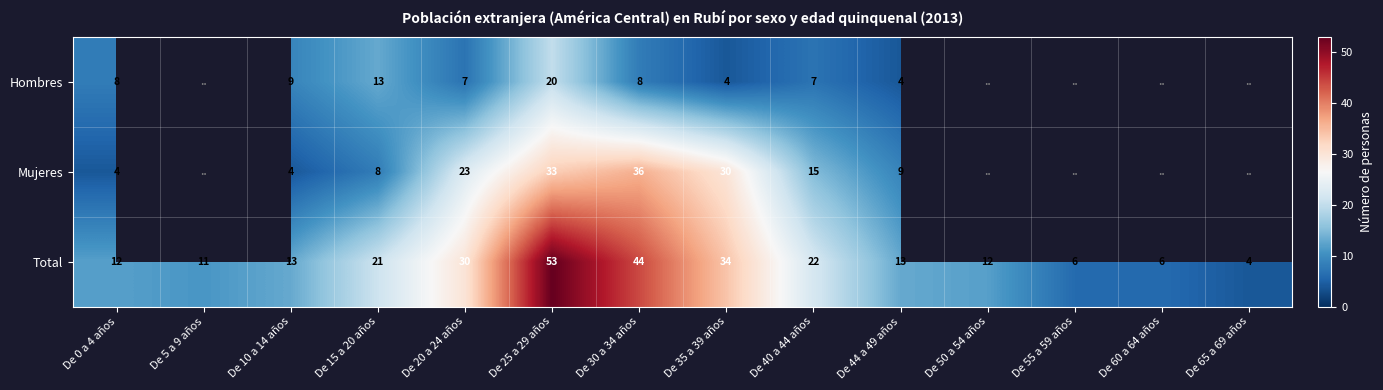

What is the minimum value for Total?

4